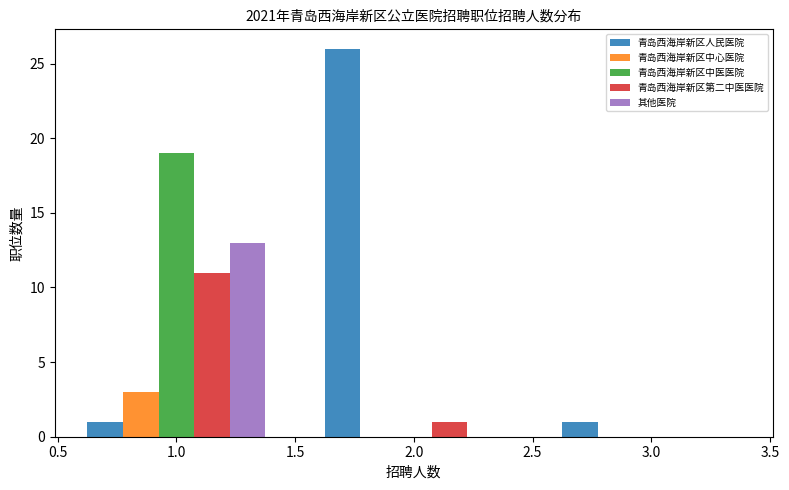

Reading left to right, transcribe this chart: for each range on the x-axis, give the height of each series' bar. The values are not printed on the chart, so give them approximately, as read against the axis.

0.5 to 1.5: 青岛西海岸新区人民医院=1	青岛西海岸新区中心医院=3	青岛西海岸新区中医医院=19	青岛西海岸新区第二中医医院=11	其他医院=13
1.5 to 2.5: 青岛西海岸新区人民医院=26	青岛西海岸新区中心医院=0	青岛西海岸新区中医医院=0	青岛西海岸新区第二中医医院=1	其他医院=0
2.5 to 3.5: 青岛西海岸新区人民医院=1	青岛西海岸新区中心医院=0	青岛西海岸新区中医医院=0	青岛西海岸新区第二中医医院=0	其他医院=0